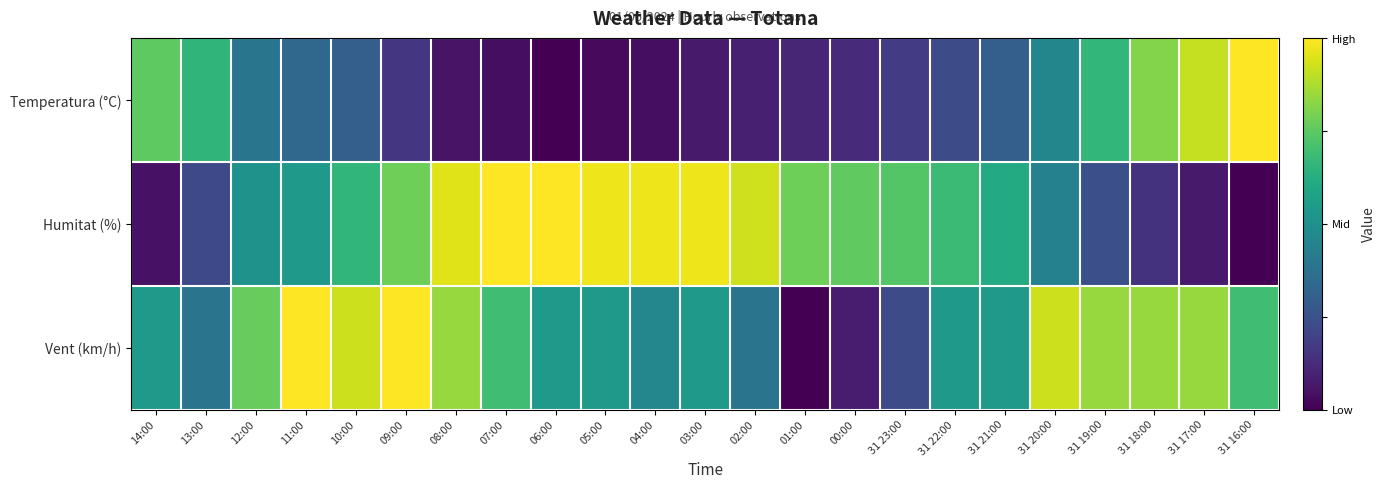

Reading left to right, list all the values displayed in this chart.

Temperatura (°C): 14:00=0.8	13:00=0.7	12:00=0.4	11:00=0.3	10:00=0.3	09:00=0.2	08:00=0.1	07:00=0.0	06:00=0.0	05:00=0.0	04:00=0.0	03:00=0.1	02:00=0.1	01:00=0.1	00:00=0.1	31 23:00=0.2	31 22:00=0.2	31 21:00=0.3	31 20:00=0.5	31 19:00=0.7	31 18:00=0.8	31 17:00=0.9	31 16:00=1.0
Humitat (%): 14:00=0.0	13:00=0.2	12:00=0.5	11:00=0.5	10:00=0.7	09:00=0.8	08:00=1.0	07:00=1.0	06:00=1.0	05:00=1.0	04:00=1.0	03:00=1.0	02:00=0.9	01:00=0.8	00:00=0.8	31 23:00=0.7	31 22:00=0.7	31 21:00=0.6	31 20:00=0.4	31 19:00=0.2	31 18:00=0.1	31 17:00=0.1	31 16:00=0.0
Vent (km/h): 14:00=0.5	13:00=0.4	12:00=0.8	11:00=1.0	10:00=0.9	09:00=1.0	08:00=0.8	07:00=0.7	06:00=0.5	05:00=0.5	04:00=0.5	03:00=0.5	02:00=0.4	01:00=0.0	00:00=0.1	31 23:00=0.2	31 22:00=0.5	31 21:00=0.5	31 20:00=0.9	31 19:00=0.8	31 18:00=0.8	31 17:00=0.8	31 16:00=0.7